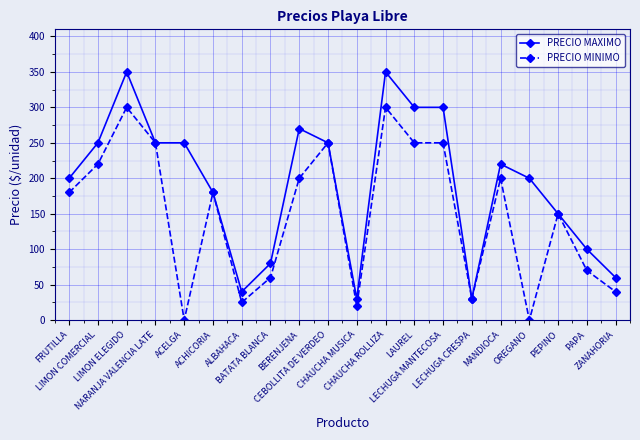

Reading left to right, transcribe all the data shown in this chart.

PRECIO MAXIMO: 200	250	350	250	250	180	40	80	270	250	30	350	300	300	30	220	200	150	100	60
PRECIO MINIMO: 180	220	300	250	0	180	25	60	200	250	20	300	250	250	30	200	0	150	70	40